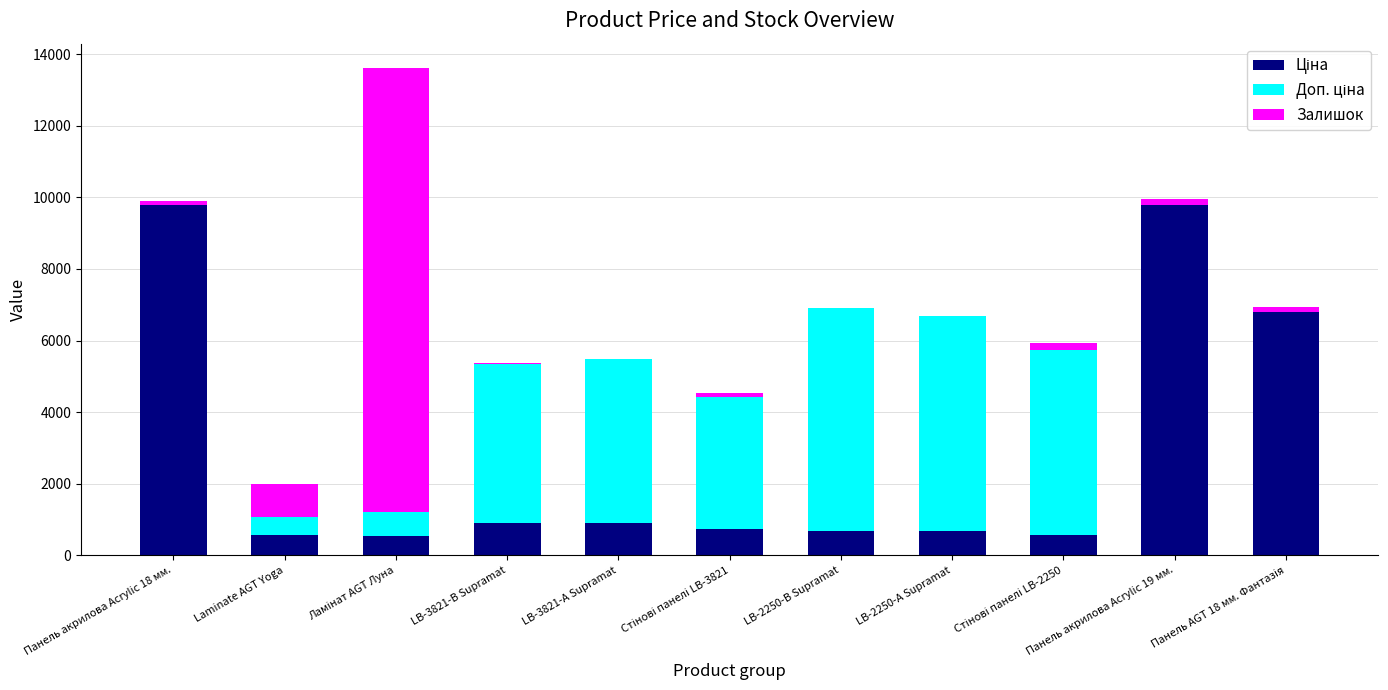

The value of Залишок at LB-3821-А Supramat is 3.1. True or false?

False